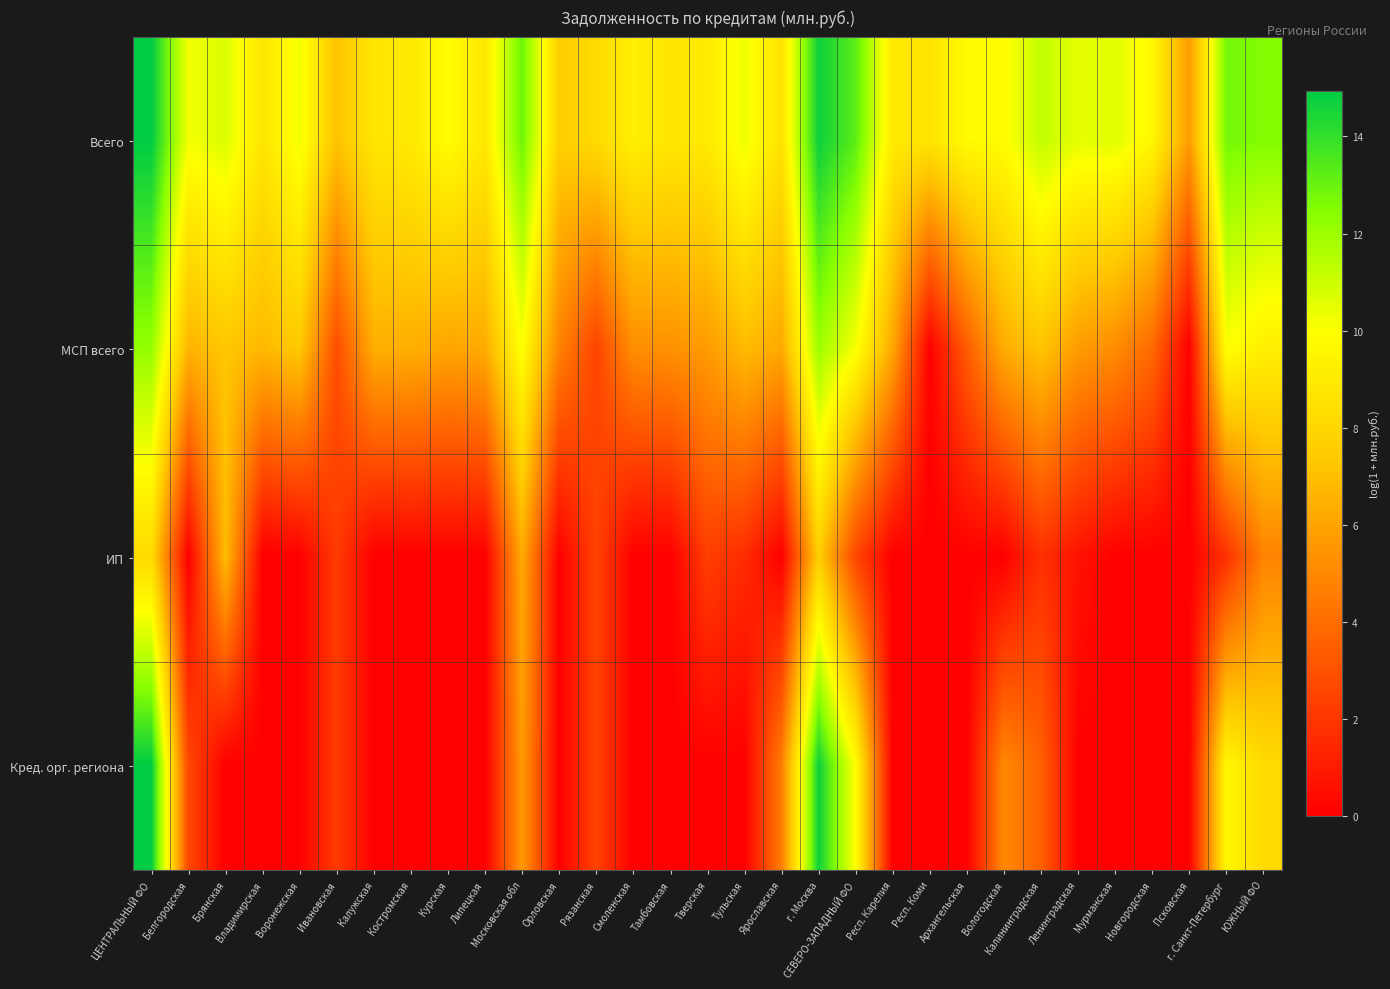

Reading left to right, list all the values displayed in this chart.

Всего: ЦЕНТРАЛЬНЫЙ ФО=14.9	Белгородская=10.2	Брянская=10.7	Владимирская=8.7	Воронежская=10.2	Ивановская=7.2	Калужская=8.7	Костромская=8.9	Курская=9.9	Липецкая=8.9	Московская обл=12.9	Орловская=7.6	Рязанская=8.2	Смоленская=9.2	Тамбовская=8.8	Тверская=9.0	Тульская=10.3	Ярославская=8.6	г. Москва=14.7	СЕВЕРО-ЗАПАДНЫЙ ФО=13.3	Респ. Карелия=9.0	Респ. Коми=8.7	Архангельская=9.8	Вологодская=9.9	Калининградская=11.2	Ленинградская=10.5	Мурманская=10.6	Новгородская=9.6	Псковская=5.7	г. Санкт-Петербург=12.8	ЮЖНЫЙ ФО=12.5
МСП всего: ЦЕНТРАЛЬНЫЙ ФО=12.2	Белгородская=6.6	Брянская=7.3	Владимирская=6.8	Воронежская=7.4	Ивановская=2.8	Калужская=6.4	Костромская=6.4	Курская=6.1	Липецкая=6.3	Московская обл=10.0	Орловская=4.8	Рязанская=2.5	Смоленская=5.2	Тамбовская=5.4	Тверская=5.7	Тульская=6.9	Ярославская=6.2	г. Москва=12.0	СЕВЕРО-ЗАПАДНЫЙ ФО=10.1	Респ. Карелия=6.1	Респ. Коми=0.0	Архангельская=3.4	Вологодская=6.3	Калининградская=7.2	Ленинградская=5.7	Мурманская=5.2	Новгородская=3.9	Псковская=0.0	г. Санкт-Петербург=10.0	ЮЖНЫЙ ФО=9.2
ИП: ЦЕНТРАЛЬНЫЙ ФО=8.2	Белгородская=0.0	Брянская=6.9	Владимирская=0.0	Воронежская=0.0	Ивановская=2.2	Калужская=0.0	Костромская=0.0	Курская=0.0	Липецкая=0.0	Московская обл=6.2	Орловская=0.0	Рязанская=2.5	Смоленская=0.0	Тамбовская=0.0	Тверская=2.3	Тульская=1.6	Ярославская=0.0	г. Москва=7.6	СЕВЕРО-ЗАПАДНЫЙ ФО=2.6	Респ. Карелия=0.0	Респ. Коми=0.0	Архангельская=0.0	Вологодская=0.0	Калининградская=1.8	Ленинградская=0.7	Мурманская=0.0	Новгородская=0.0	Псковская=0.0	г. Санкт-Петербург=1.8	ЮЖНЫЙ ФО=4.8
Кред. орг. региона: ЦЕНТРАЛЬНЫЙ ФО=14.9	Белгородская=2.6	Брянская=0.0	Владимирская=0.0	Воронежская=0.0	Ивановская=2.2	Калужская=0.0	Костромская=0.0	Курская=0.0	Липецкая=0.0	Московская обл=5.7	Орловская=0.0	Рязанская=2.5	Смоленская=0.0	Тамбовская=0.0	Тверская=0.0	Тульская=0.0	Ярославская=4.6	г. Москва=14.7	СЕВЕРО-ЗАПАДНЫЙ ФО=9.9	Респ. Карелия=0.0	Респ. Коми=0.0	Архангельская=0.0	Вологодская=5.1	Калининградская=3.6	Ленинградская=0.0	Мурманская=0.0	Новгородская=0.0	Псковская=0.0	г. Санкт-Петербург=9.6	ЮЖНЫЙ ФО=8.2